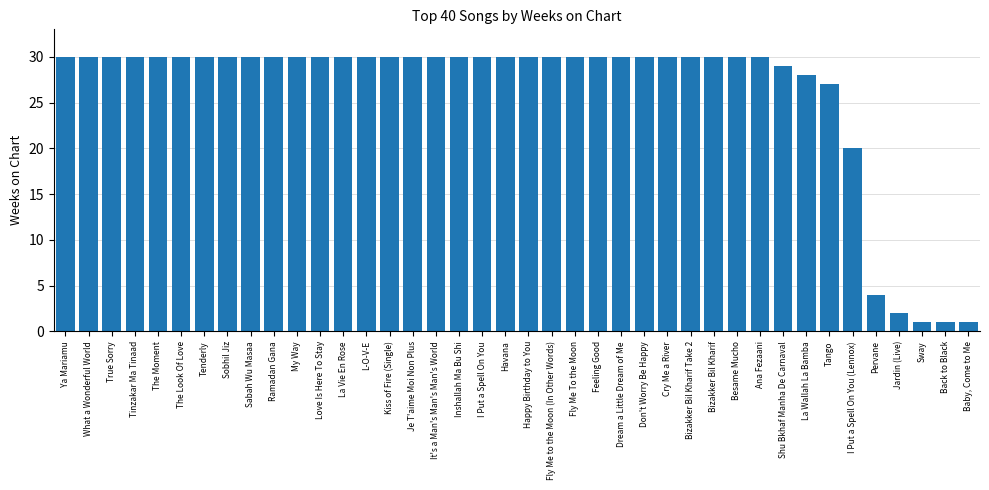

True or false: the data shows 1 at Sway.

True